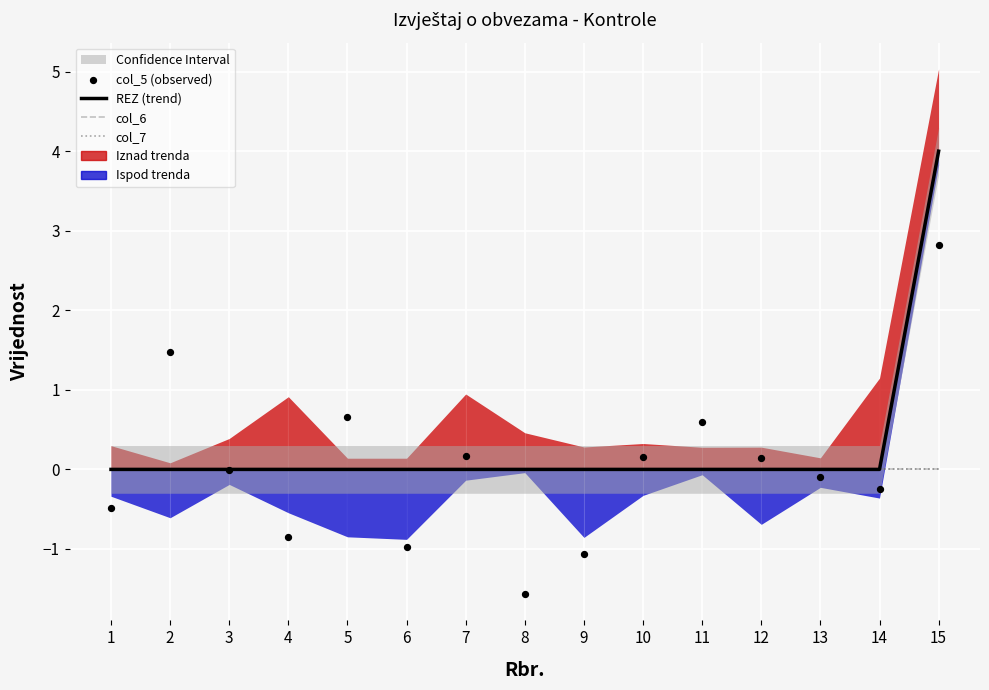

Which series reaches the maximum Y coordinate?

REZ (trend)